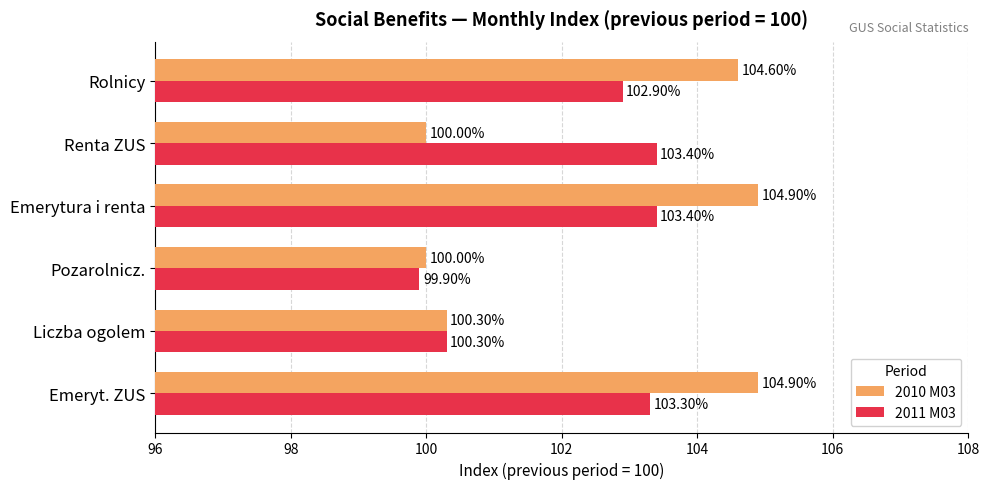

What is the difference between the second highest and minimum values in the 2011 M03 series?

3.5